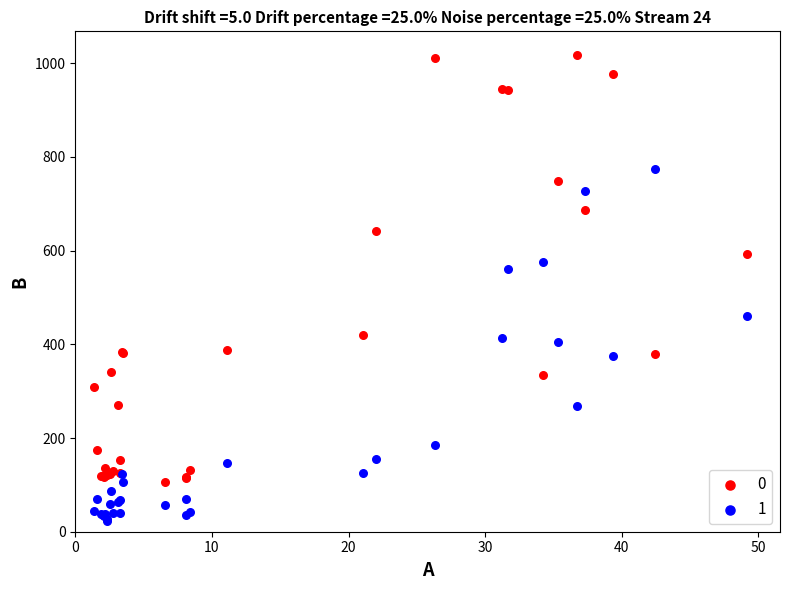

Which series contains the highest Y value?

0